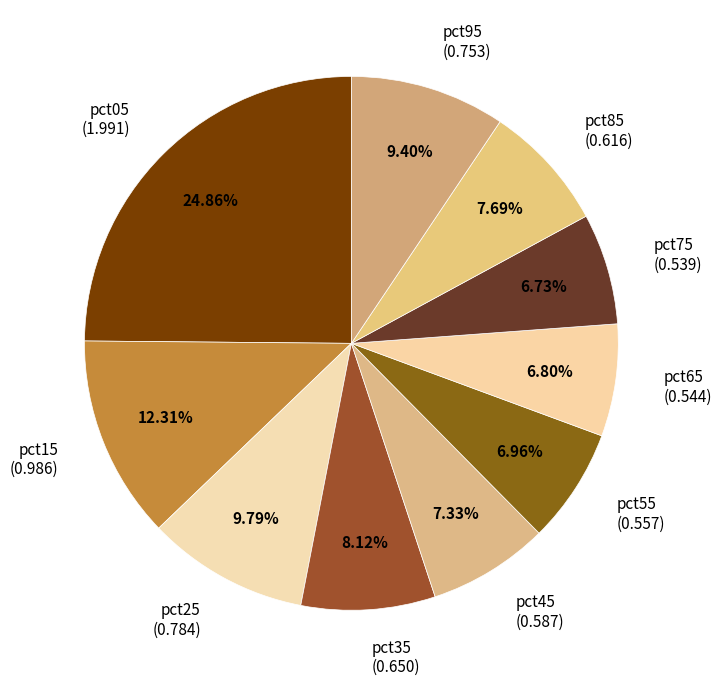

Does any single category account for the majority?

No